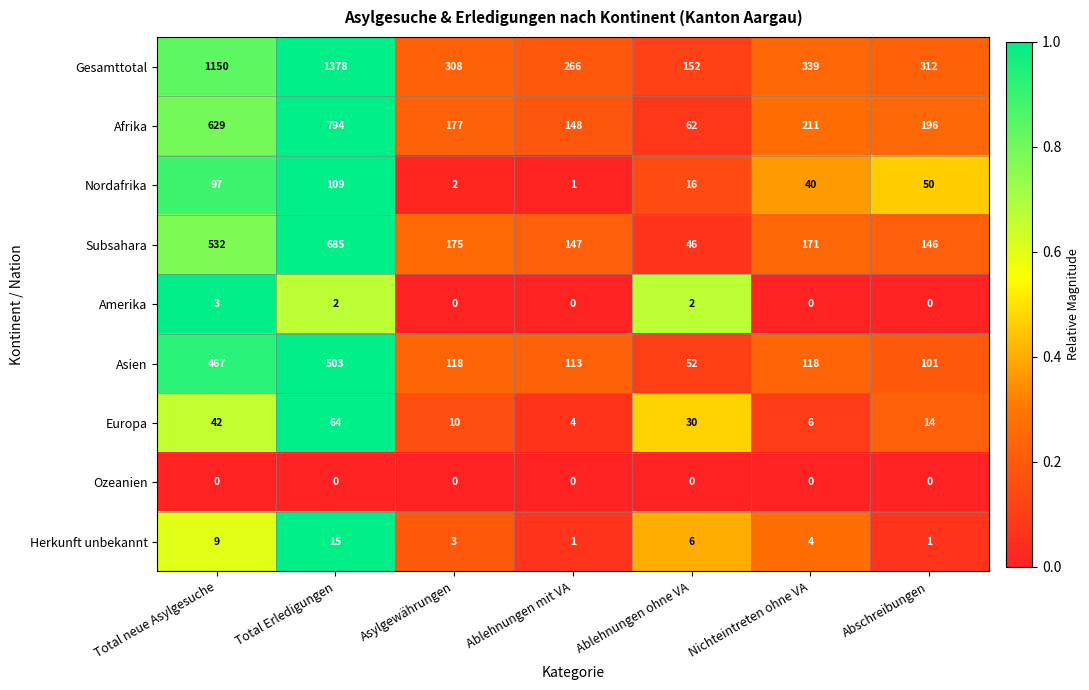

At Total Erledigungen, list the series in order from smallest to largest.

Ozeanien, Amerika, Herkunft unbekannt, Europa, Nordafrika, Asien, Subsahara, Afrika, Gesamttotal